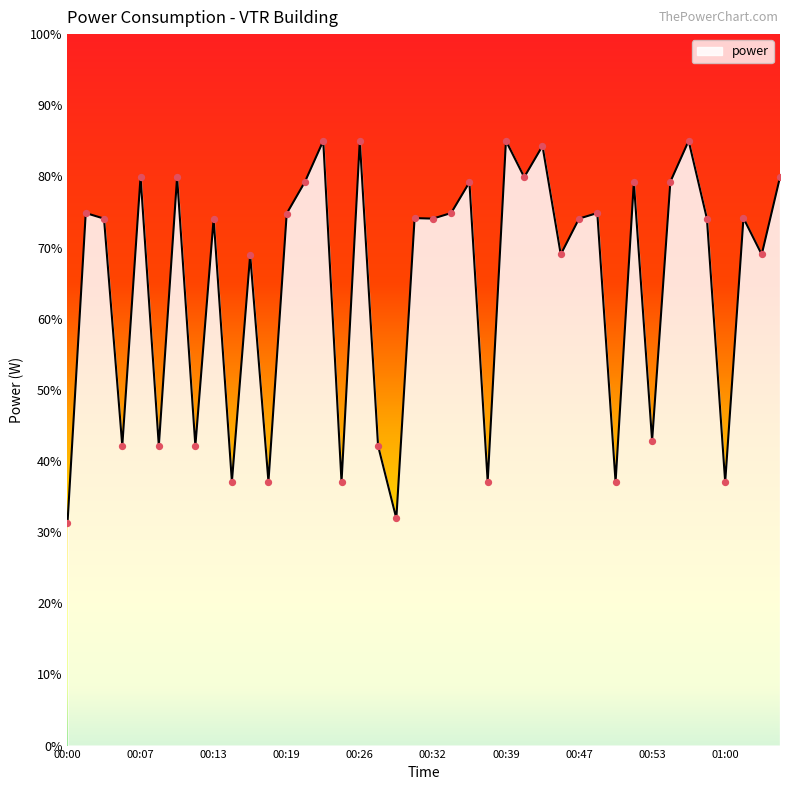

What is the difference between the maximum and minimum values?

53.8